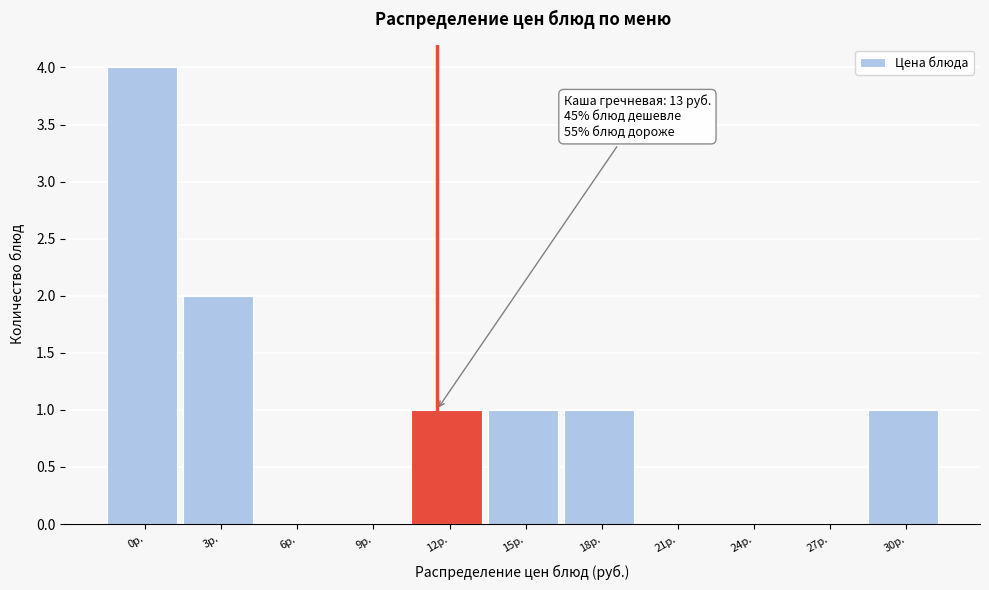

Reading left to right, what are all the values shown in this chart?

0р.=4	3р.=2	6р.=0	9р.=0	12р.=1	15р.=1	18р.=1	21р.=0	24р.=0	27р.=0	30р.=1